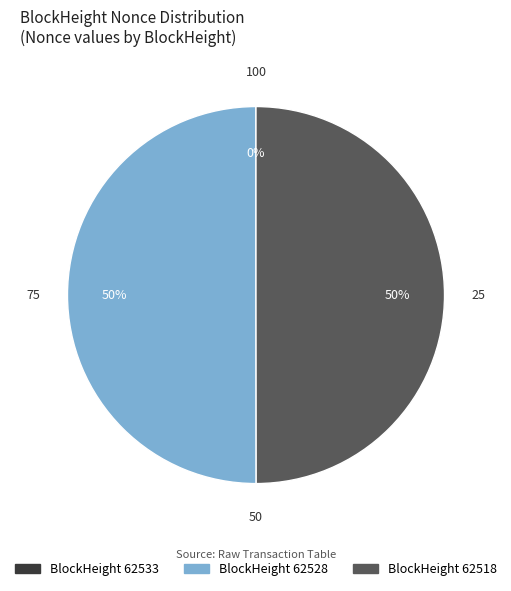

To the nearest percent, what is the difference between the largest and smallest slice percentages?

50%